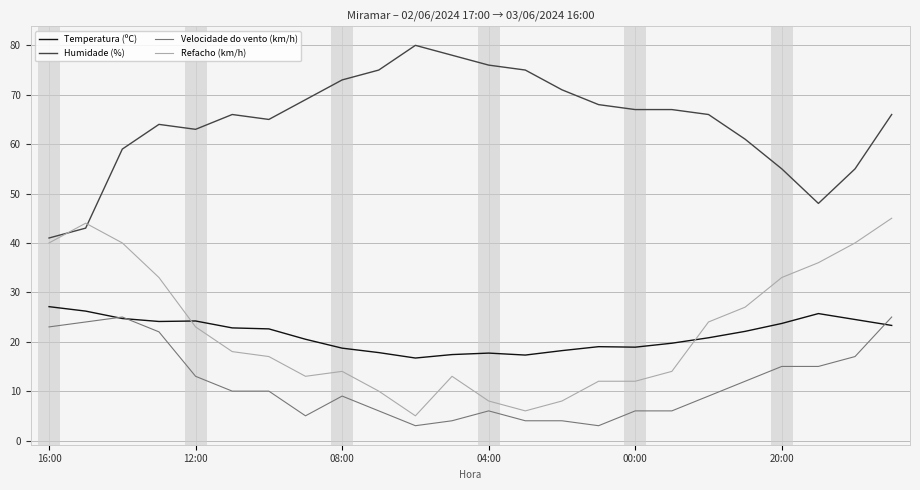

Which series has the largest total across all categories?

Humidade (%)